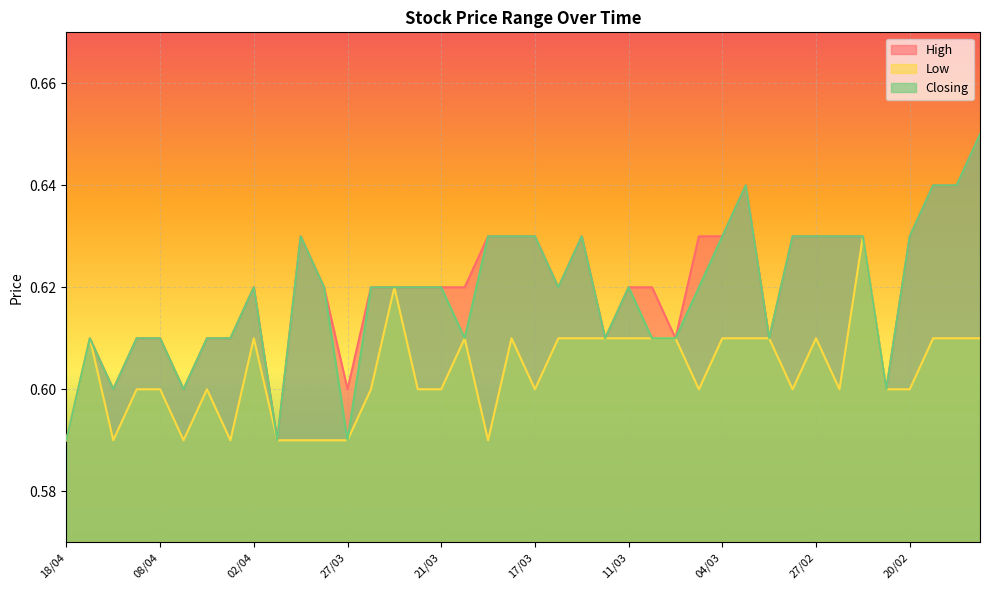

The Closing series shows 0.6 at 21/03. True or false?

True